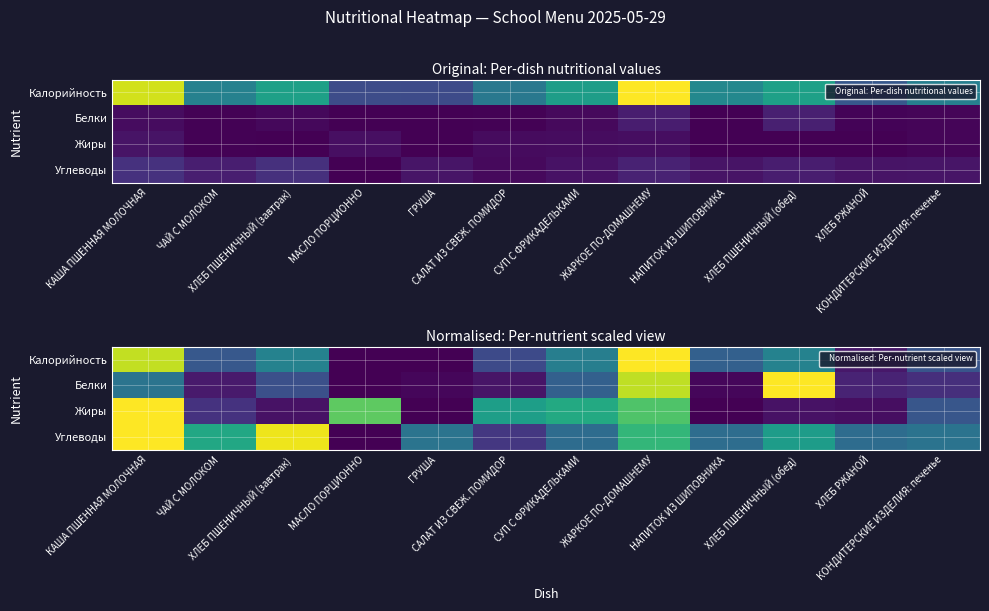

Rank the series at САЛАТ ИЗ СВЕЖ. ПОМИДОР from highest to lowest value.

Жиры, Калорийность, Углеводы, Белки